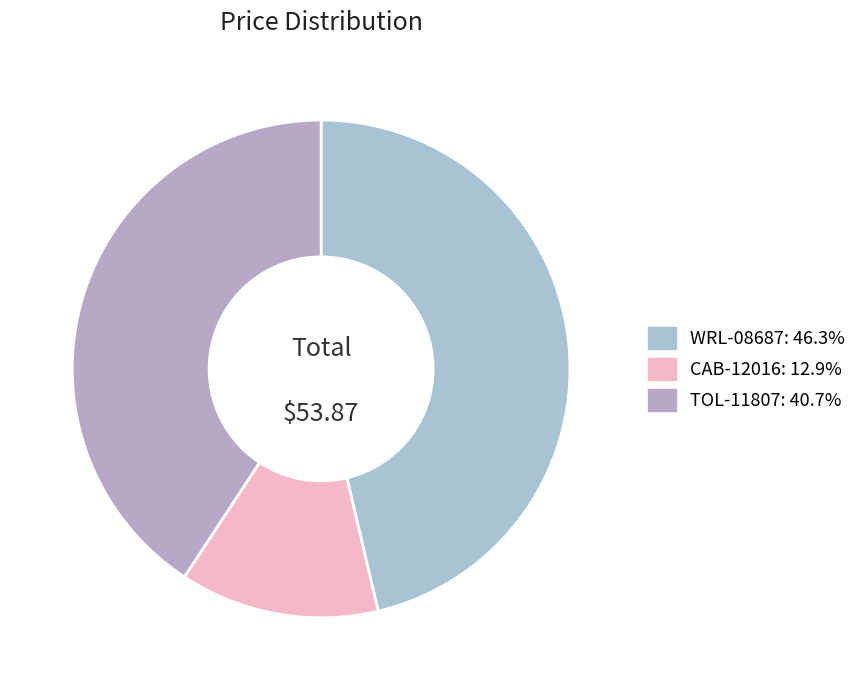

To the nearest percent, what portion does CAB-12016 represent?

13%